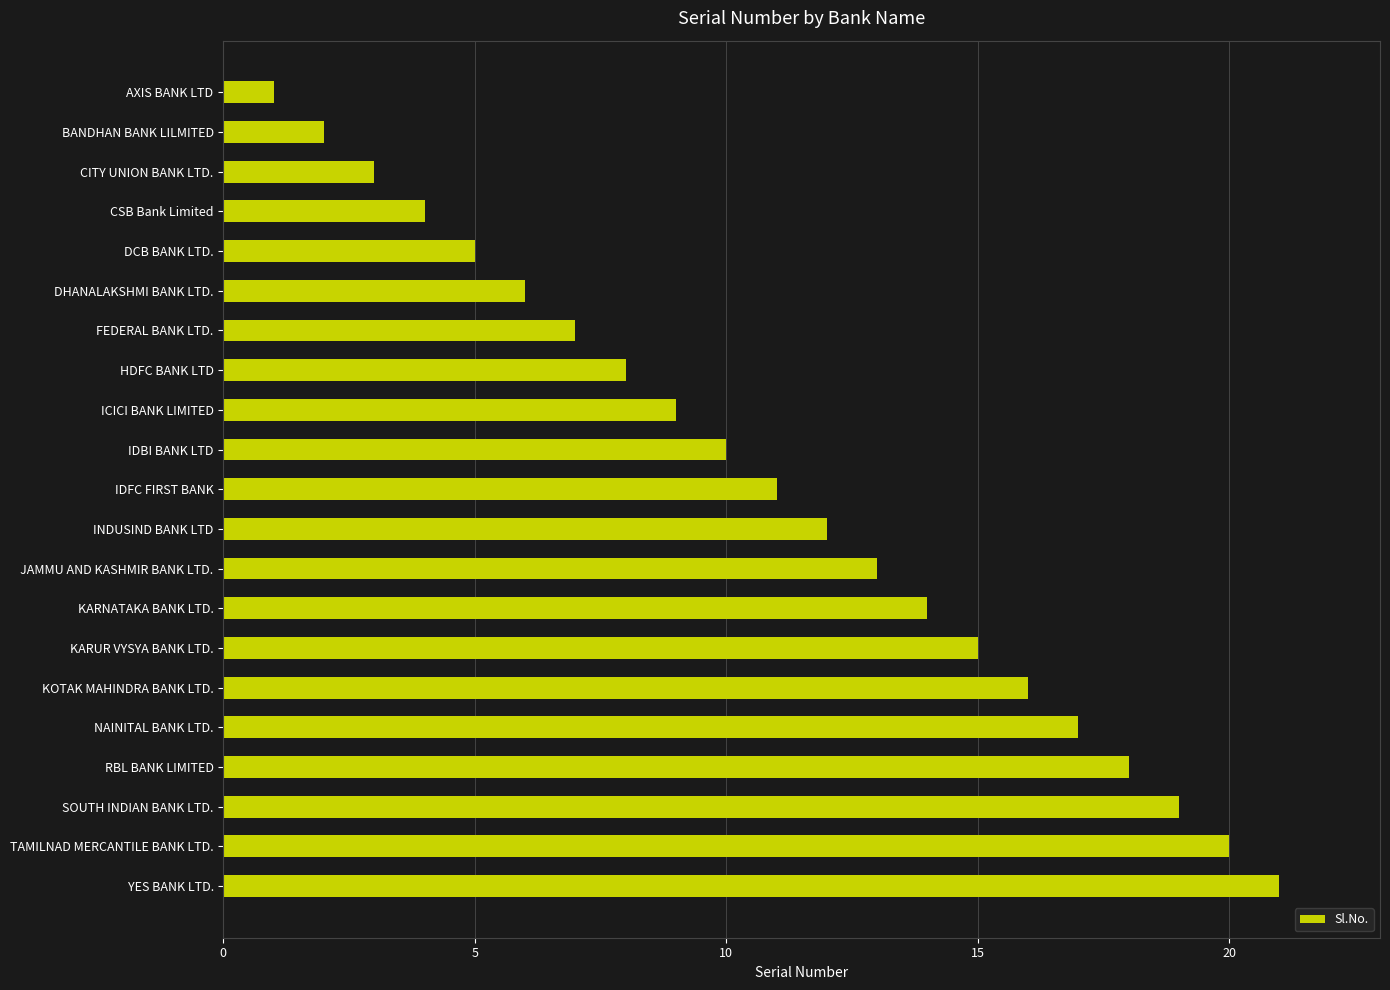

Which has a higher value, IDBI BANK LTD or CSB Bank Limited?

IDBI BANK LTD